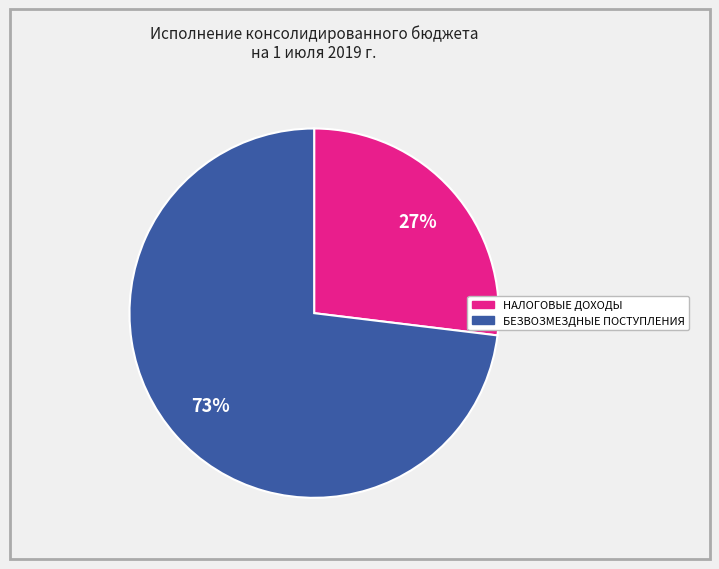

To the nearest percent, what is the average slice percentage?

50%